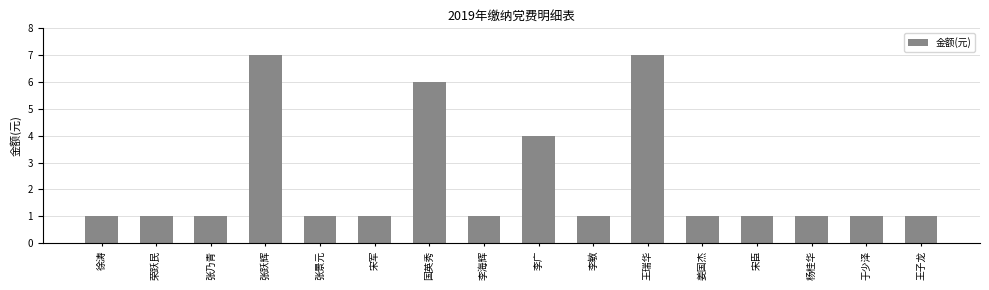

What is the label of the 7th bar from the left?

国英秀